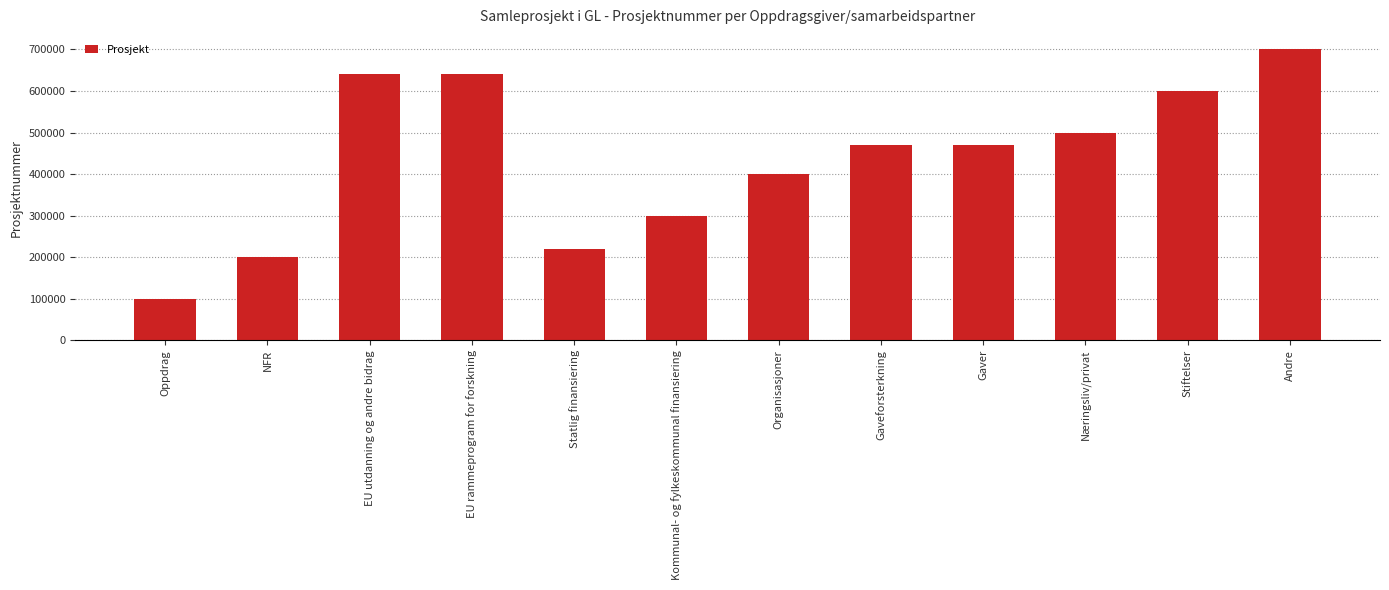

Which label corresponds to the largest value in the chart?

Andre